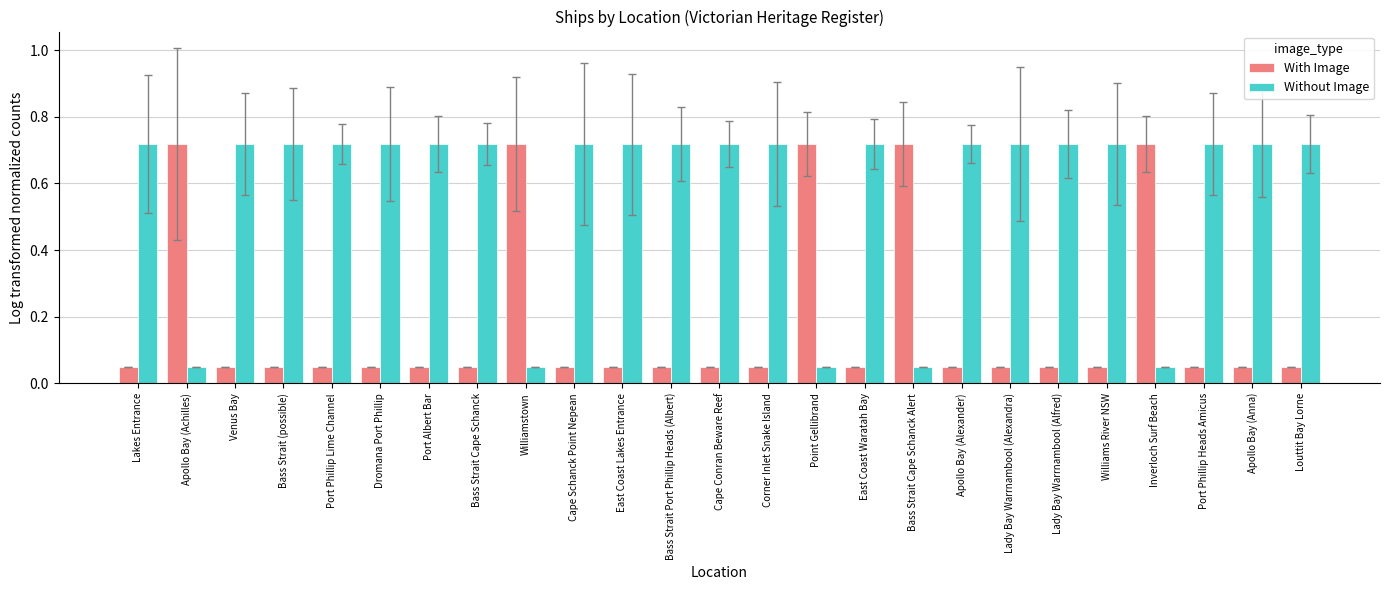

What is the average value of the Without Image series?

0.6